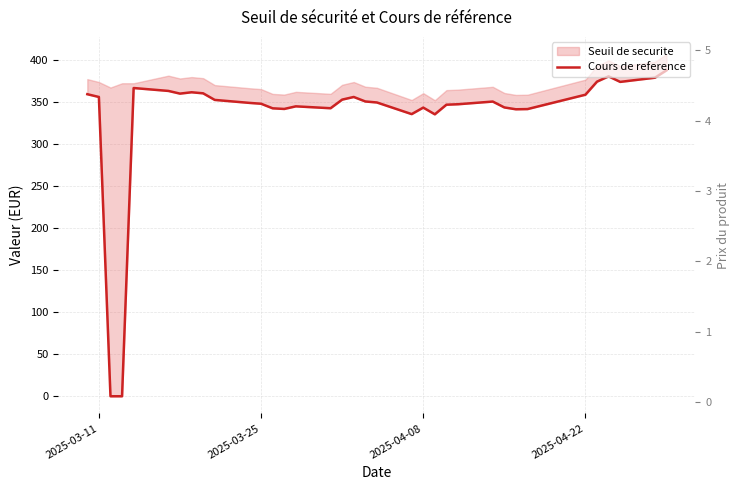

What is the difference between the maximum and minimum values?

388.0